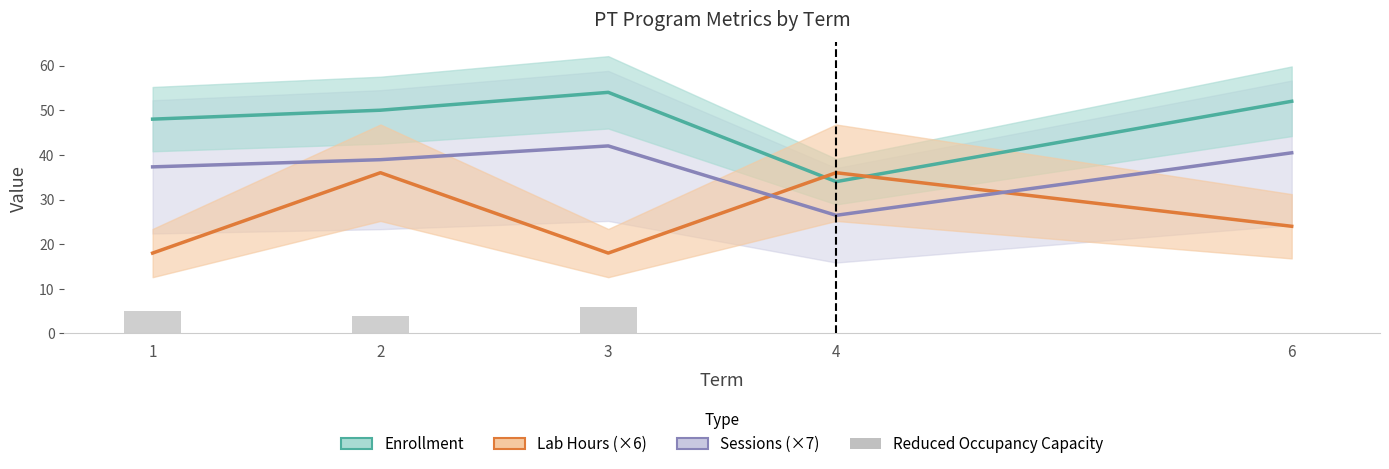

What is the average value of the Lab Hours (×6) series?

26.4